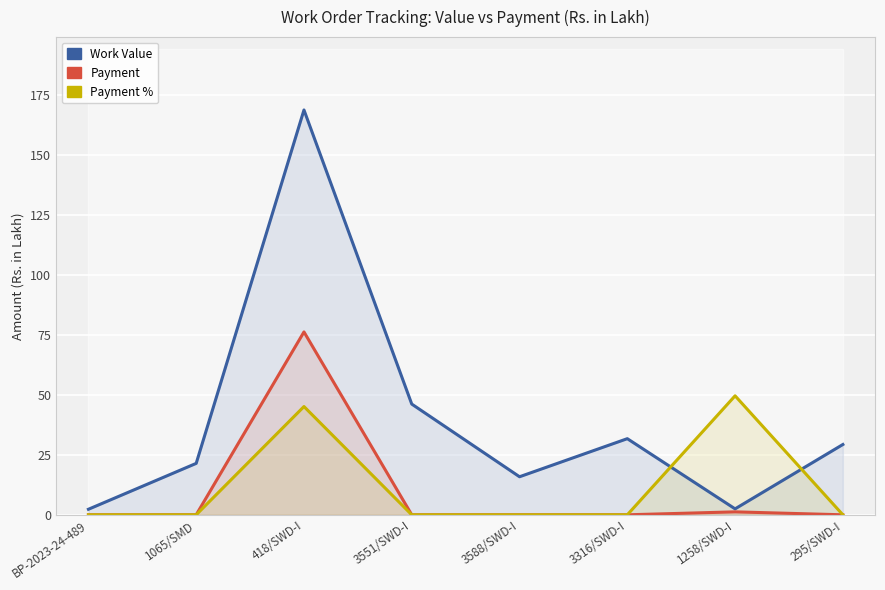

Where is Work Value nearest to the value 85?

3551/SWD-I